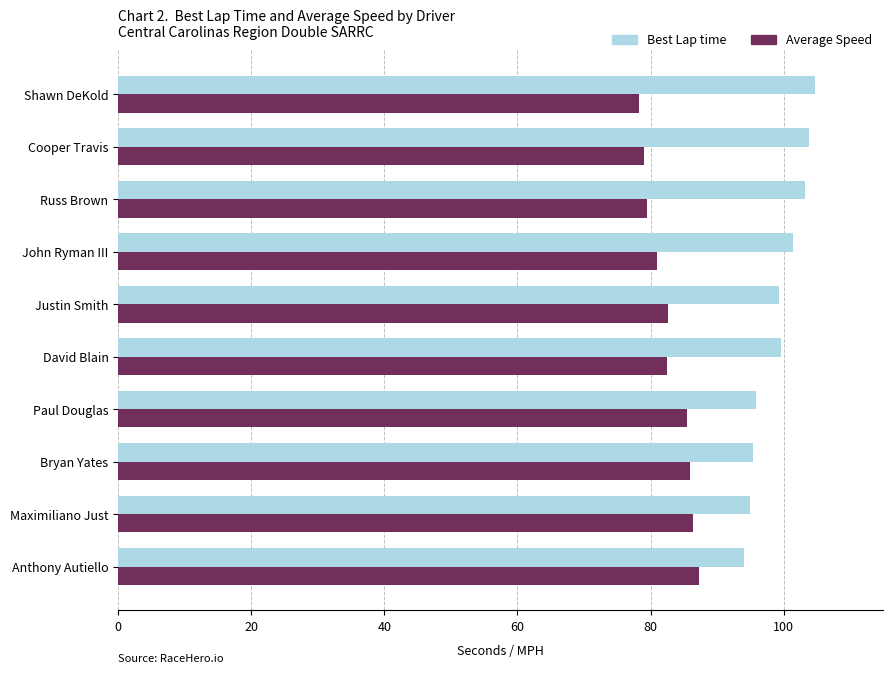

What is the difference between the Average Speed values at Justin Smith and Shawn DeKold?

4.3